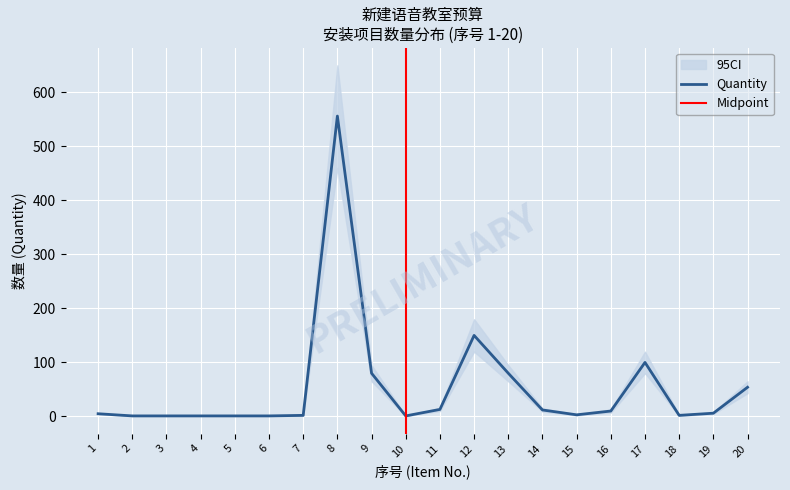

True or false: the data shows 0 at 18.

False